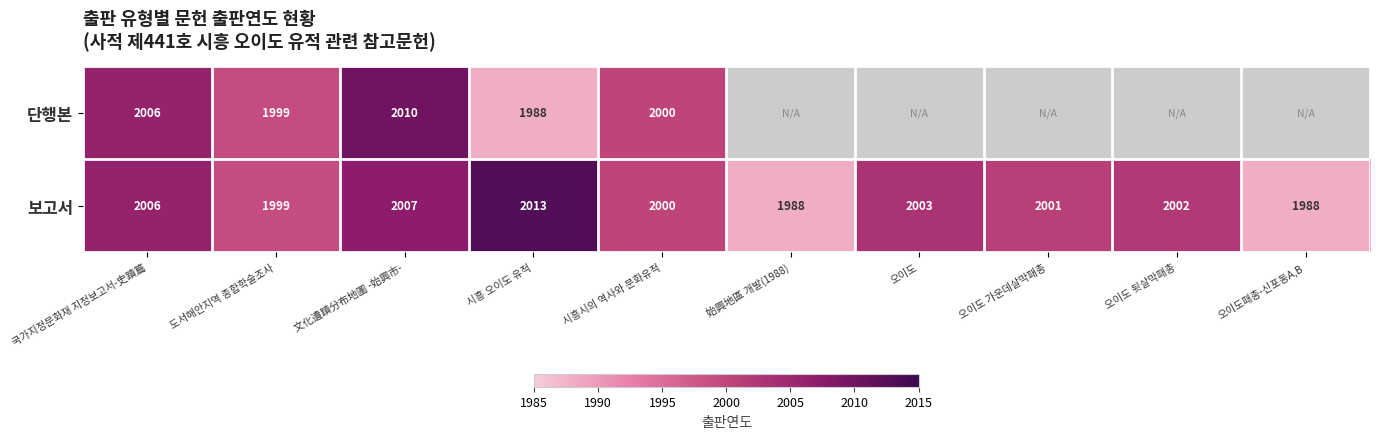

Is the value of 보고서 at 始興地區 개발(1988) greater than the value of 단행본 at 국가지정문화재 지정보고서-史蹟篇?

No